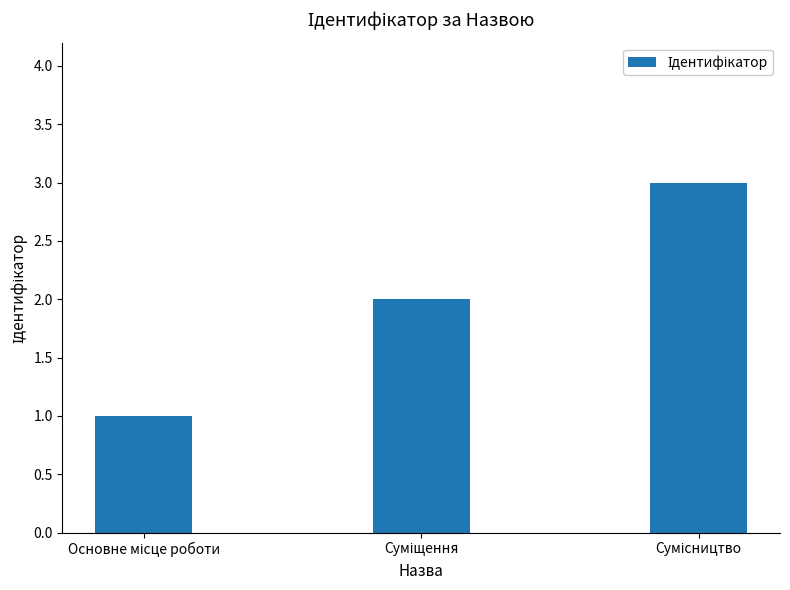

What is the sum of all values?

6